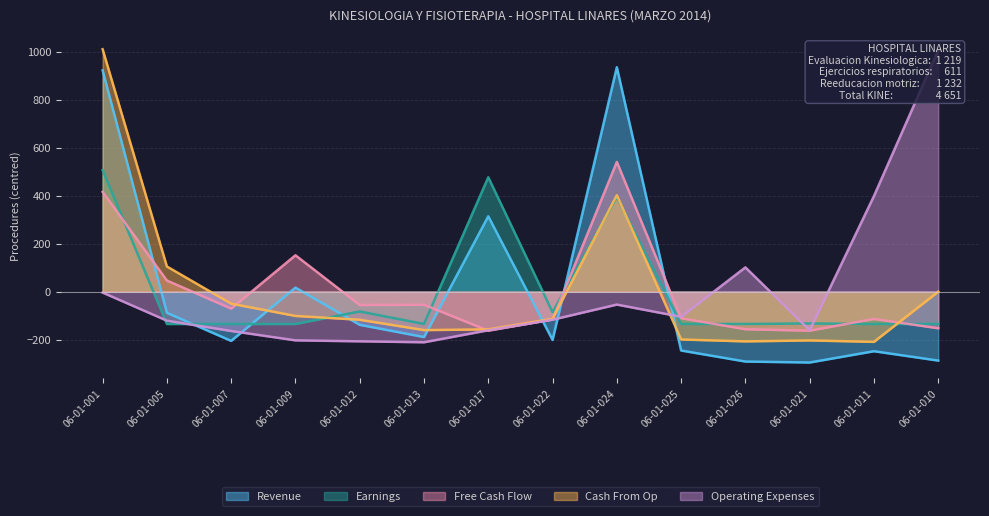

What are all the series names shown in the legend?

Revenue, Earnings, Free Cash Flow, Cash From Op, Operating Expenses